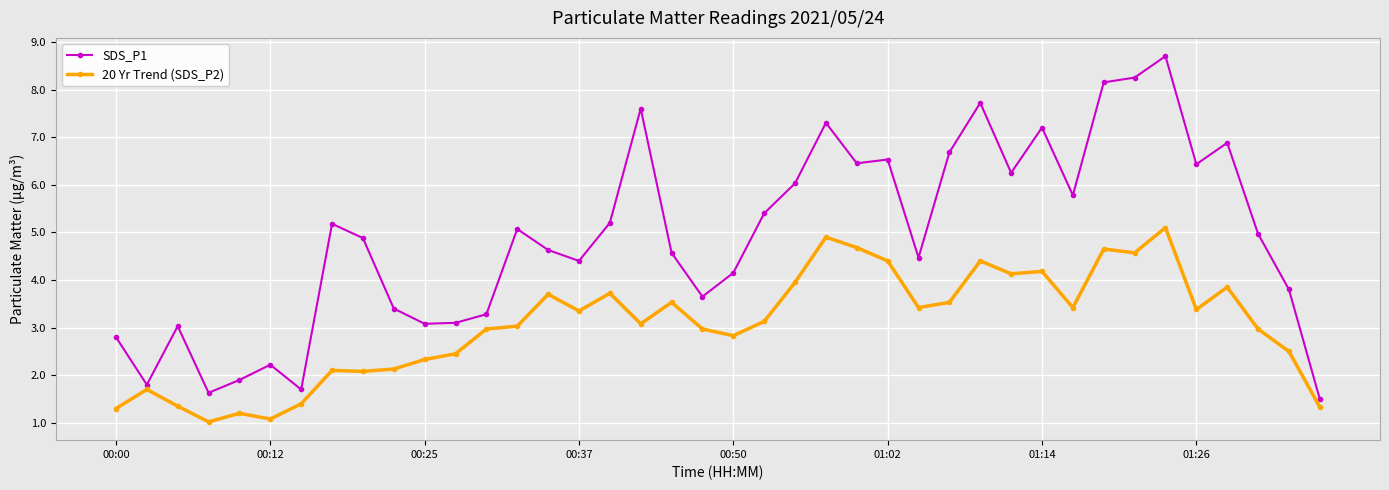

Which series has the widest spread of values?

SDS_P1